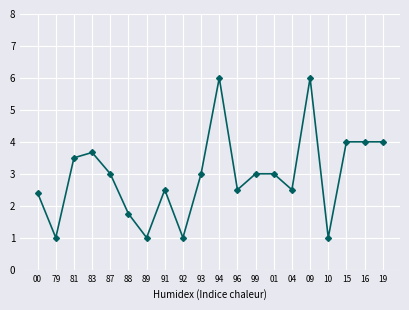

True or false: there are more than 1 points higher than both neighbors.

True